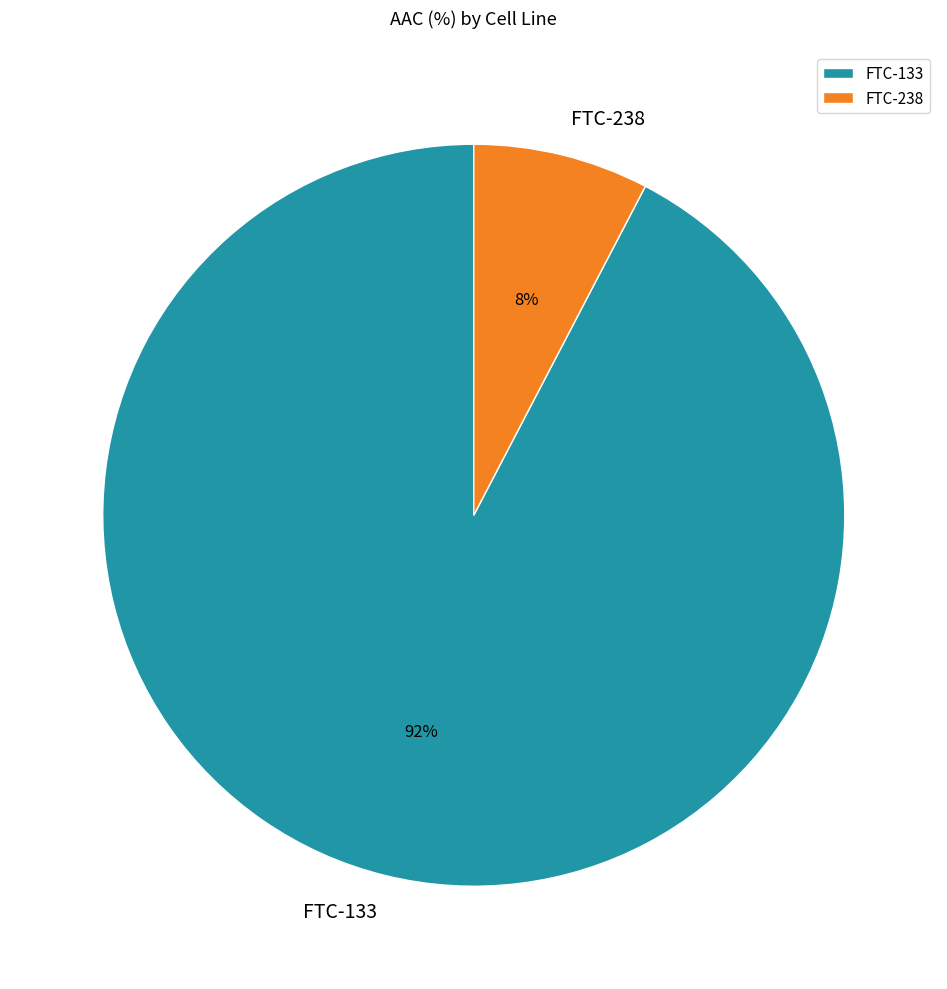

To the nearest percent, what percentage of the pie is FTC-238?

8%